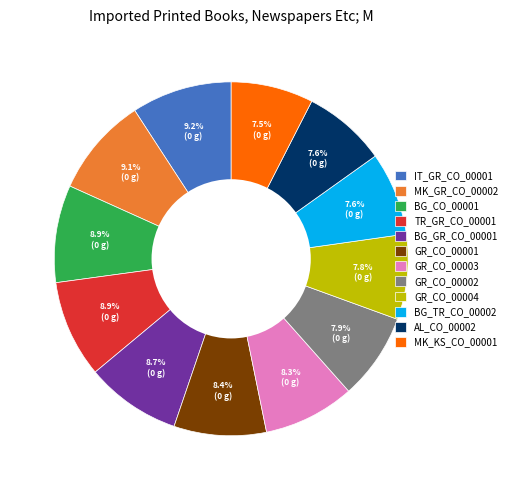

What is the ratio of the value at BG_TR_CO_00002 to the value at GR_CO_00004?

1.0